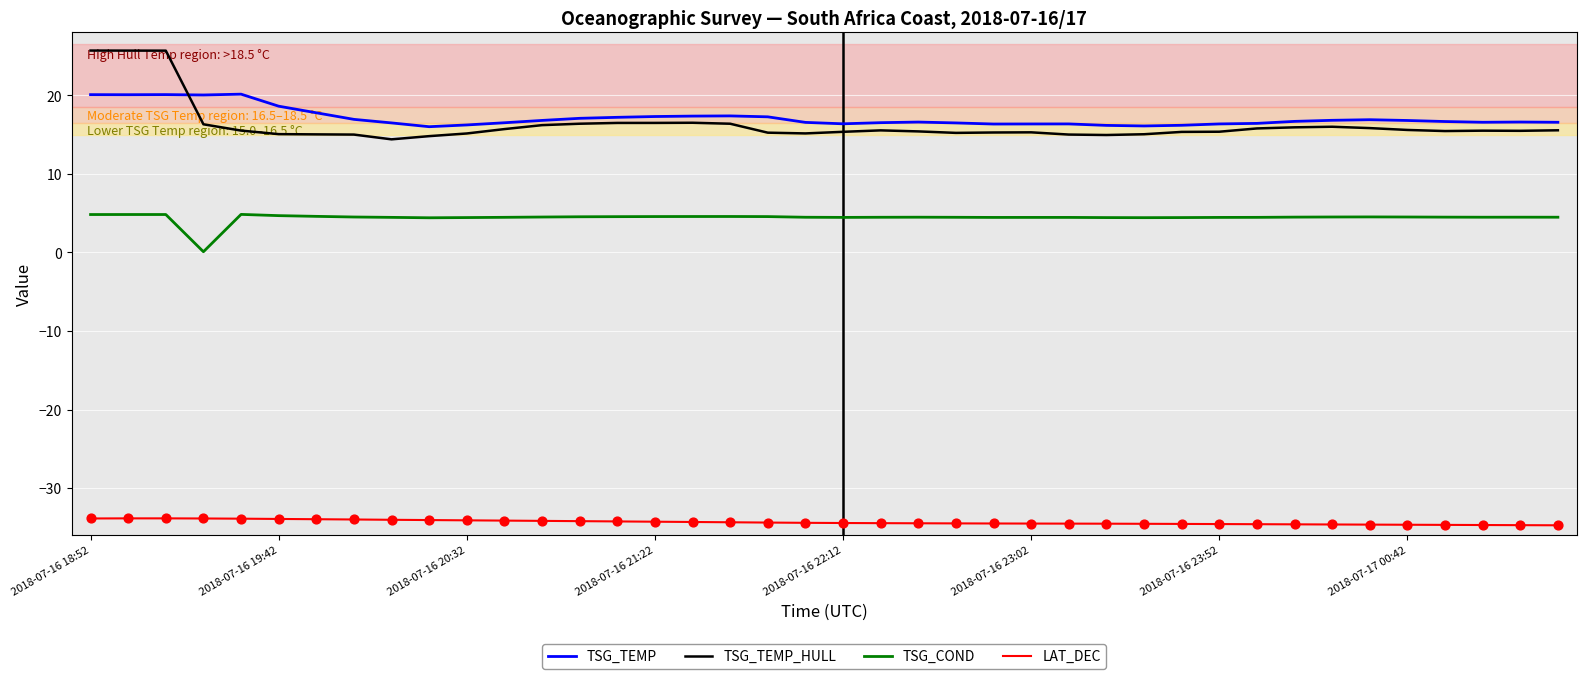

What is the minimum value for TSG_TEMP?

16.0